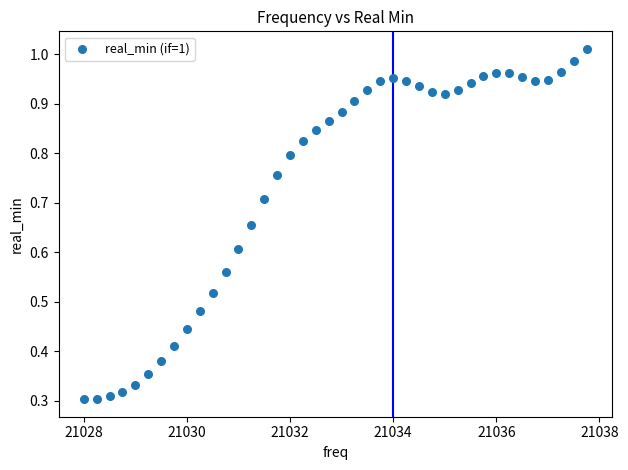

What is the range of X values (max minus min)?

9.8